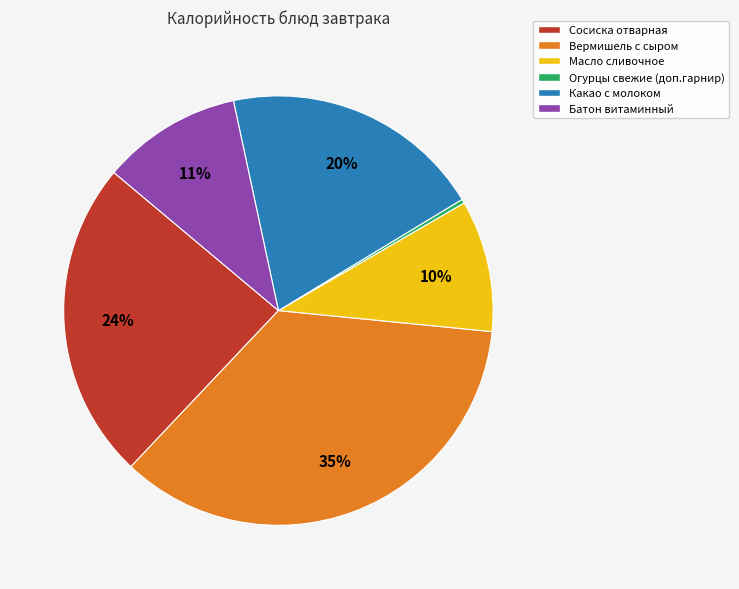

Is there a majority slice in this chart?

No